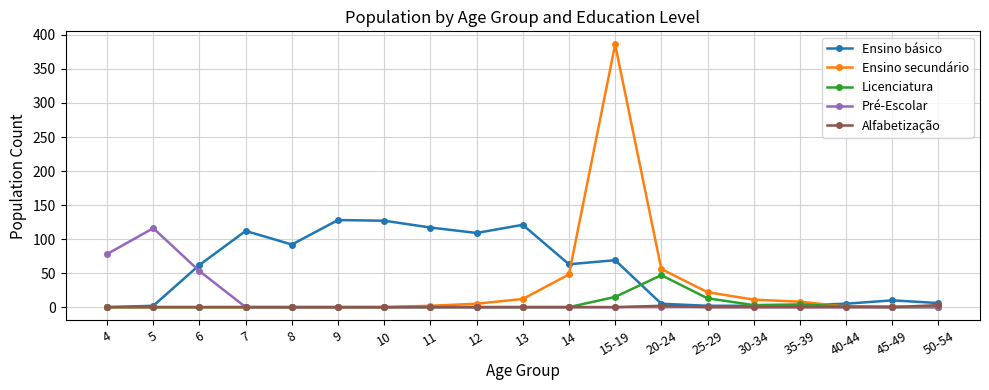

How many data points in Ensino básico are less than 62?

9